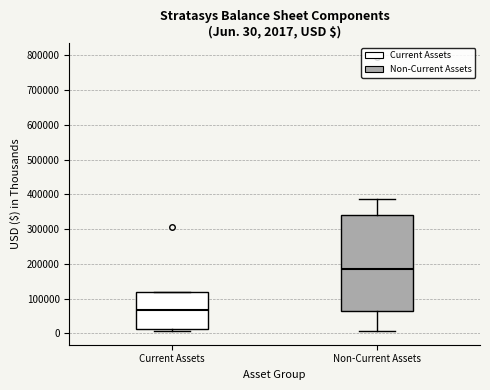

Comparing the boxes themselves (not the whiskers), which one is the tallest?

Non-Current Assets